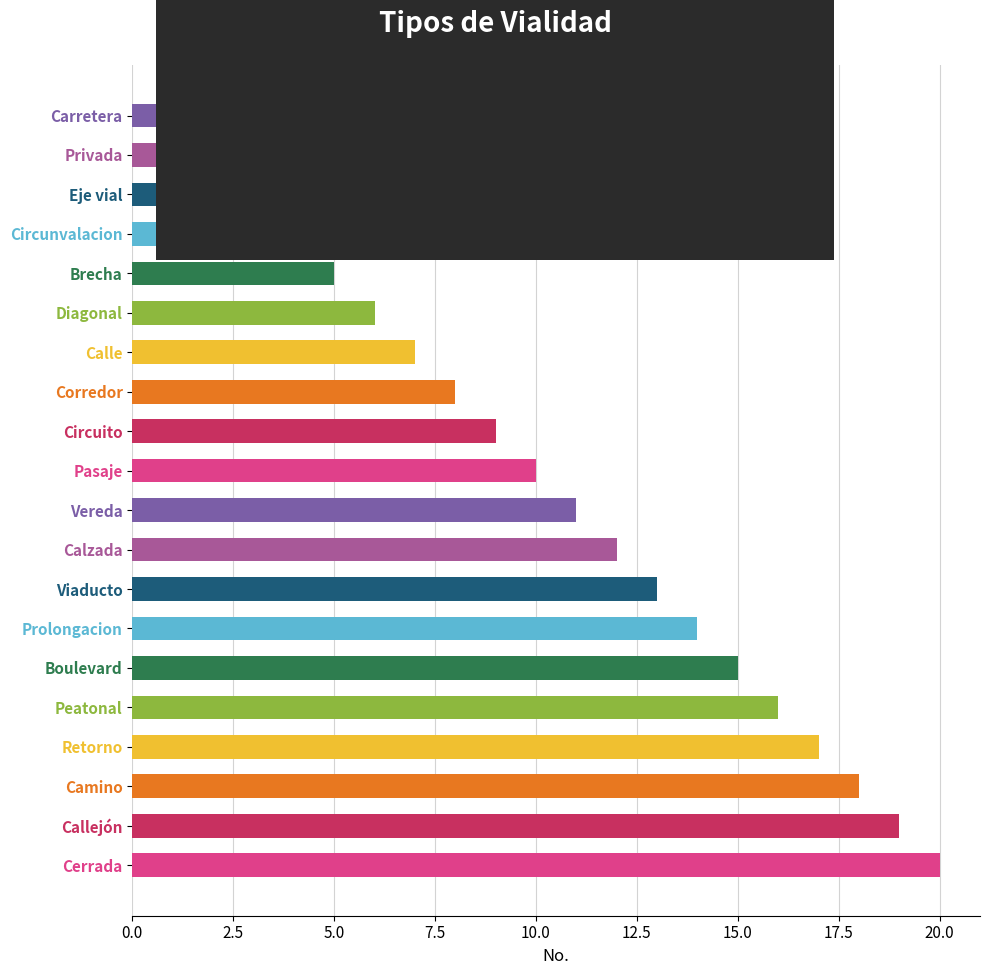

Between Callejón and Brecha, which is larger?

Callejón